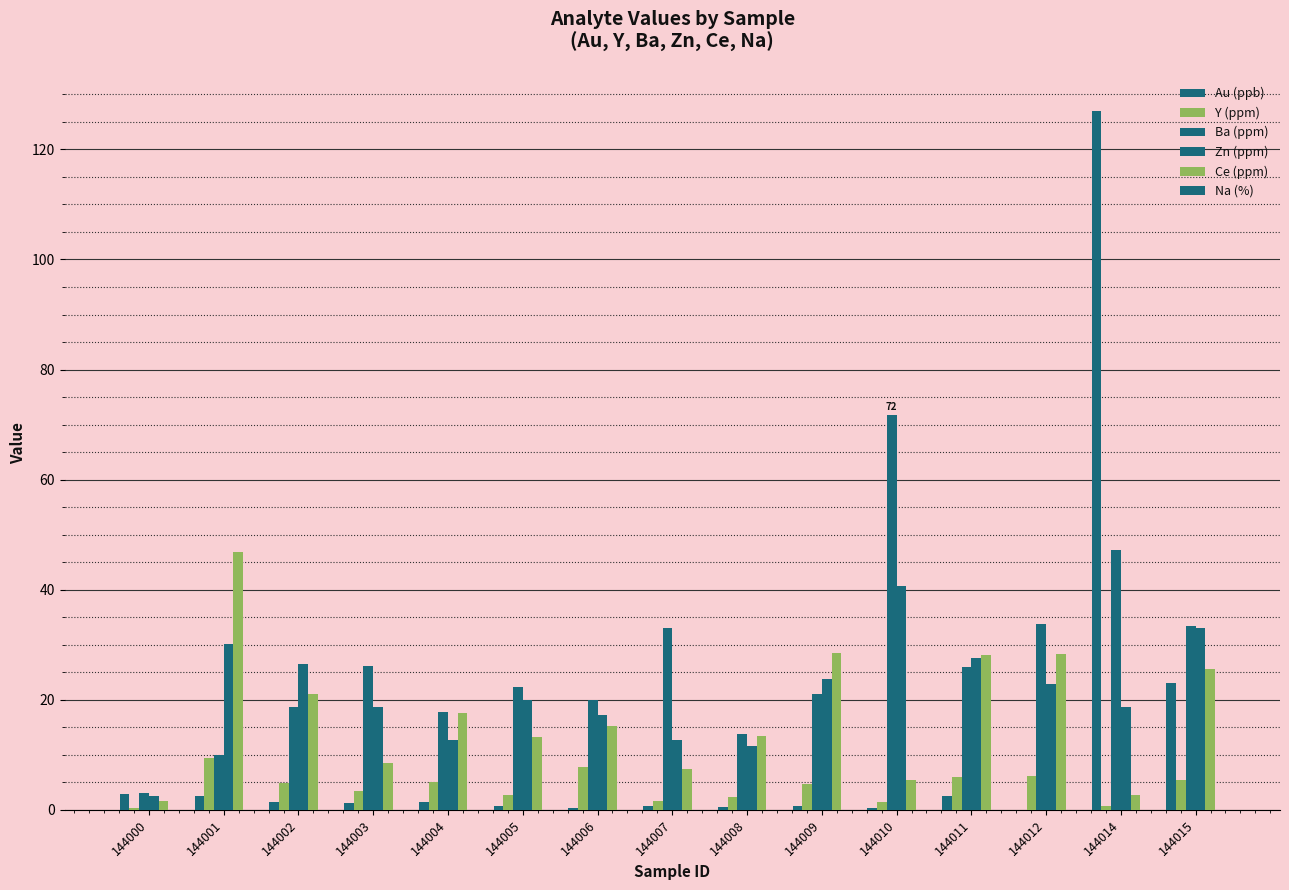

How many categories are shown in the chart?

15